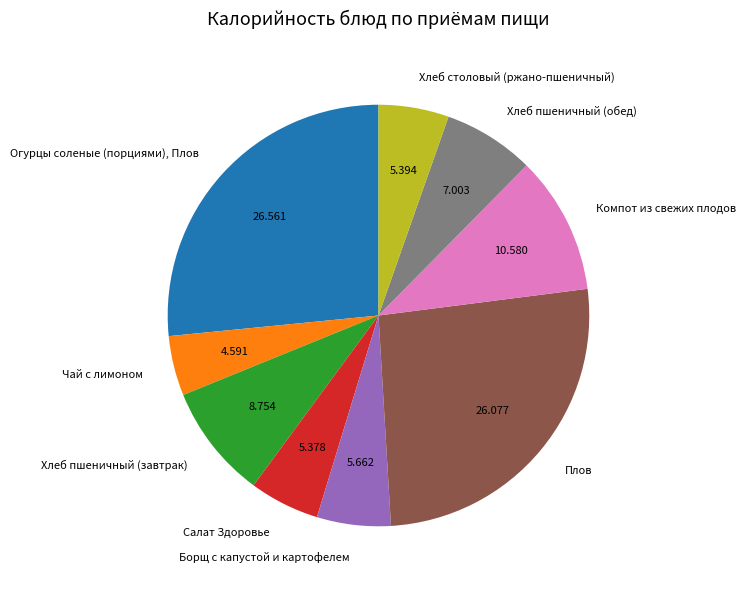

How many segments does this pie chart have?

9